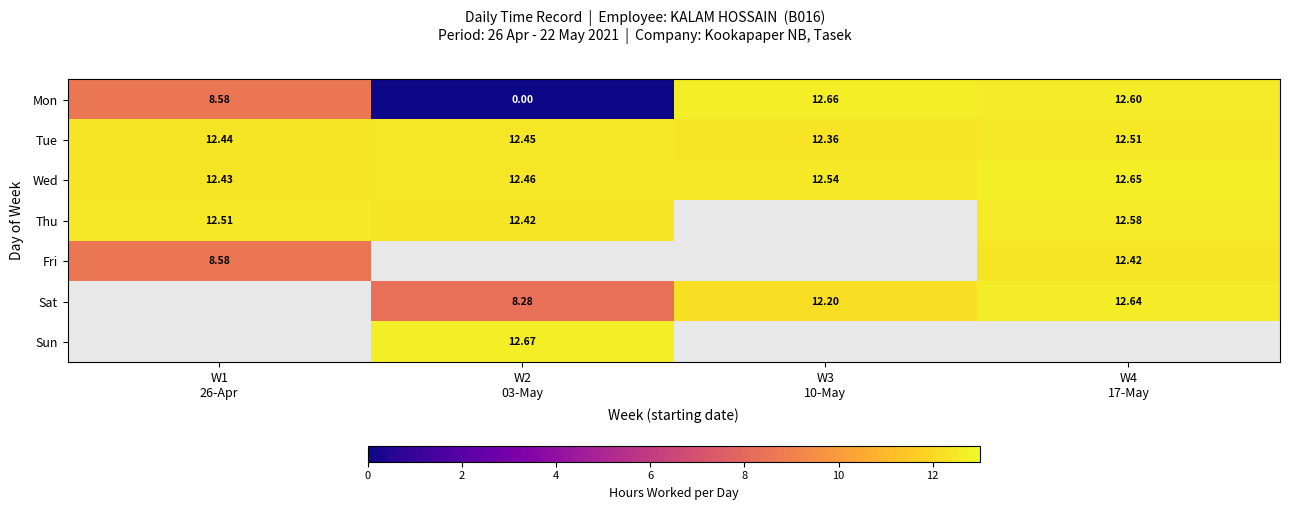

What is the difference between the Wed values at W3 10-May and W4 17-May?

0.1